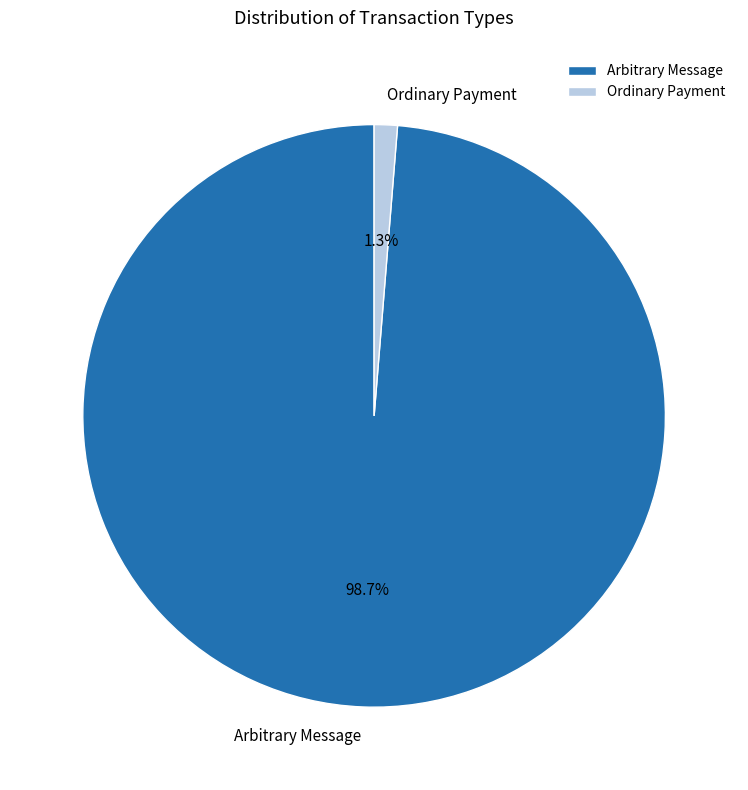

Combined, do Ordinary Payment and Arbitrary Message account for over 50%?

Yes